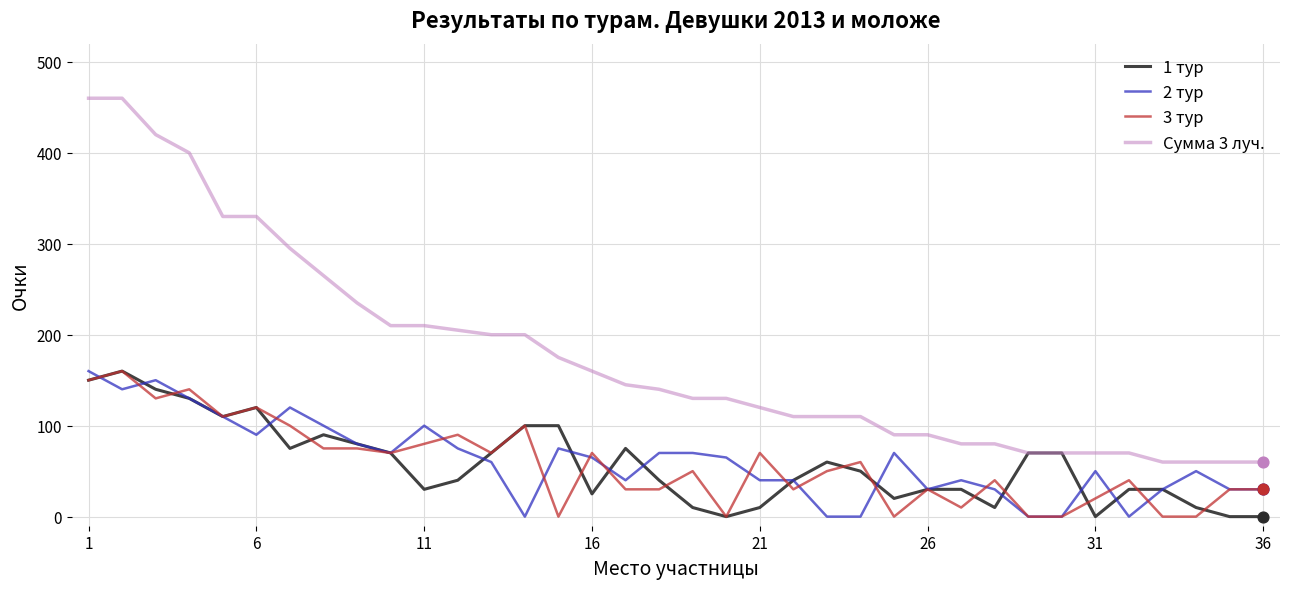

Which series has the widest spread of values?

Сумма 3 луч.